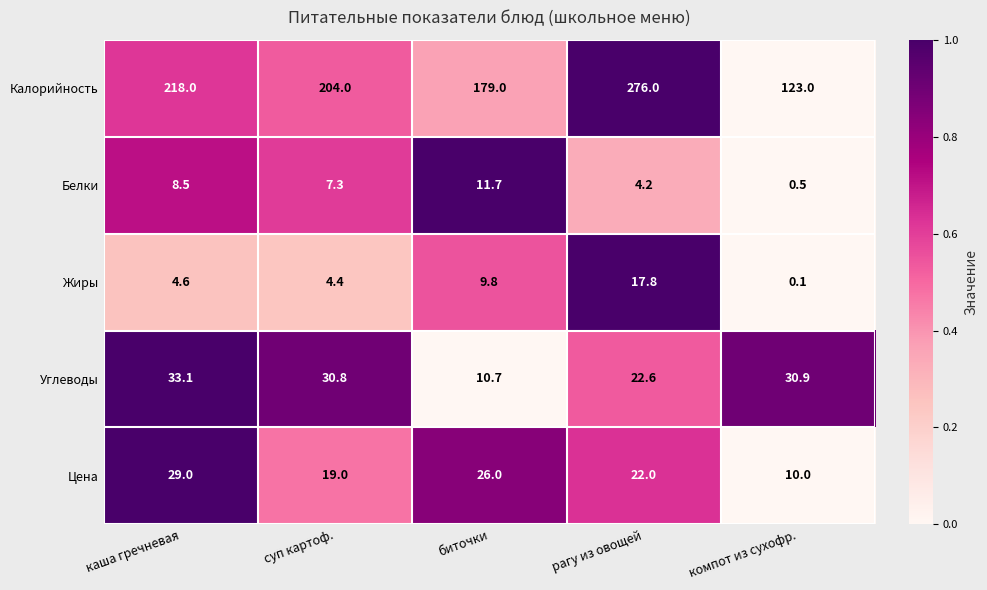

At which category does the chart reach its minimum across all series?

компот из сухофр.